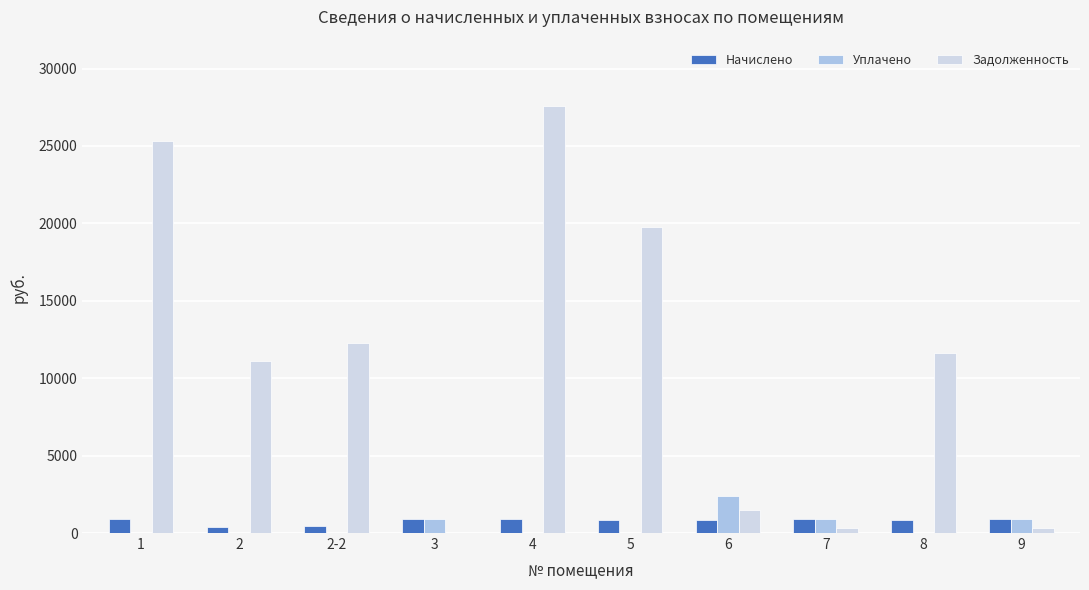

The value of Уплачено at 7 is 895.2. True or false?

True